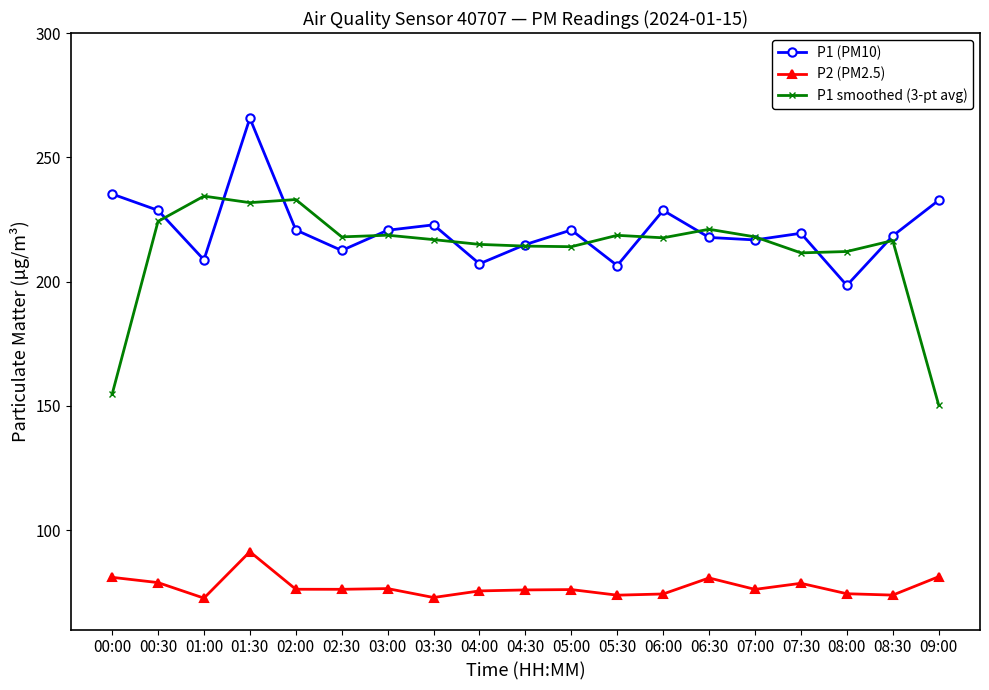

Count the number of data series in this chart.

3